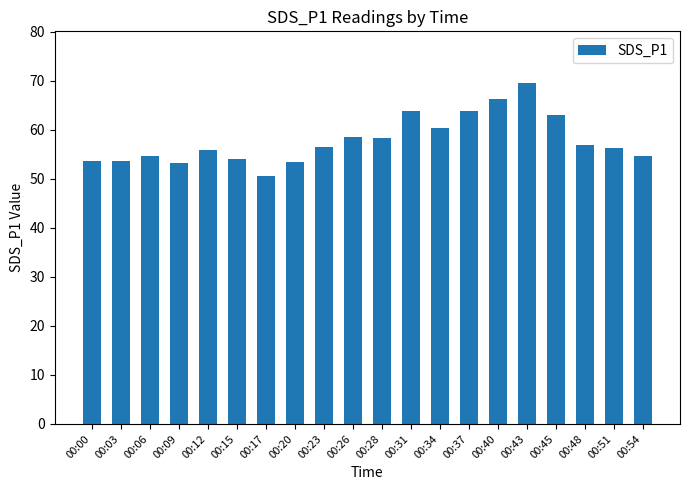

True or false: the data shows 58.5 at 00:26.

True